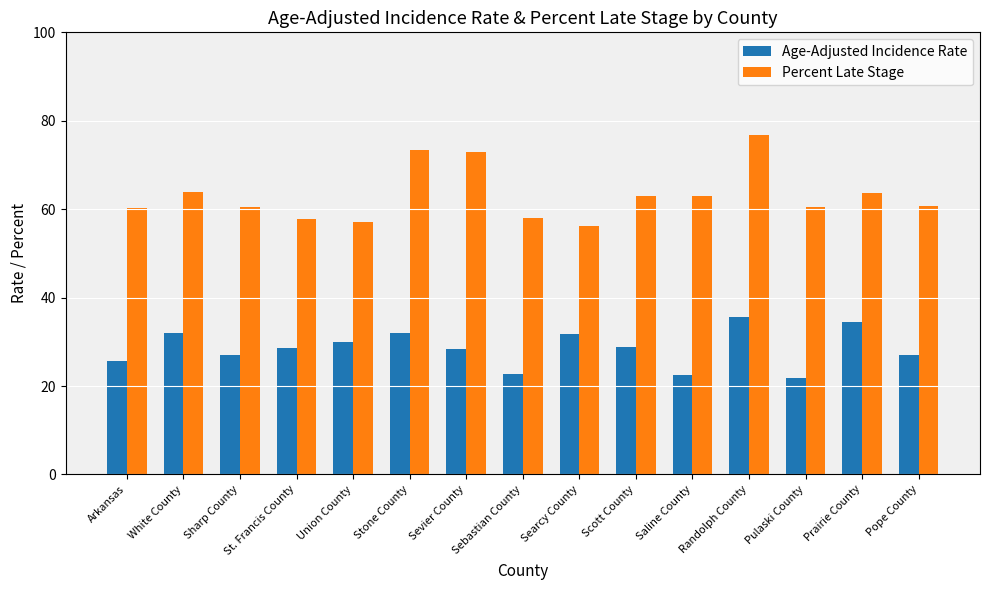

Where does the Age-Adjusted Incidence Rate series first go above 28?

White County